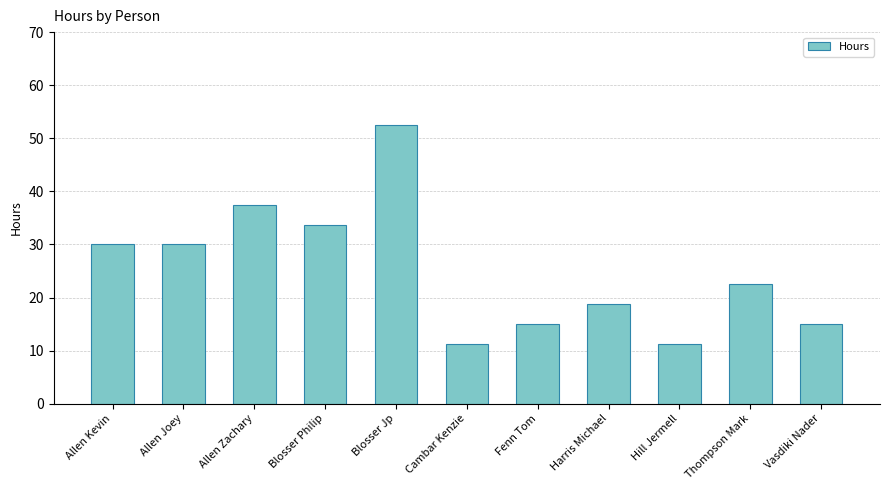

Count the number of data series in this chart.

1